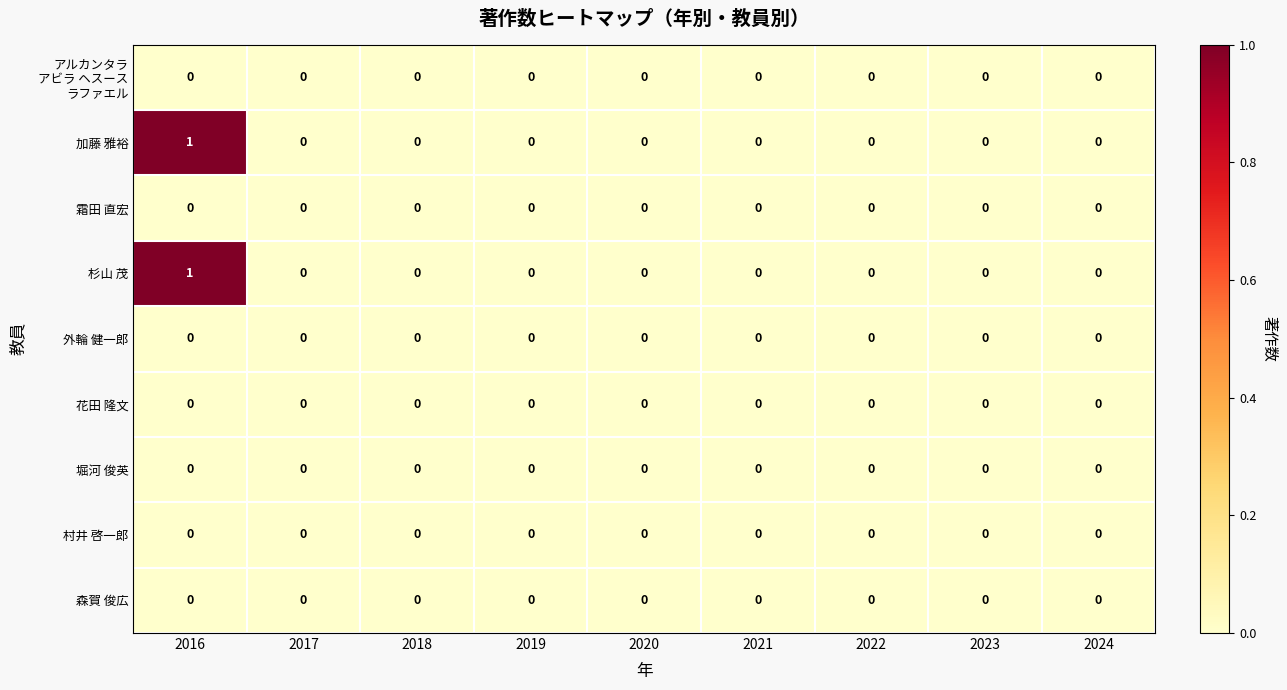

Is the value of 森賀 俊広 at 2023 greater than the value of 杉山 茂 at 2016?

No